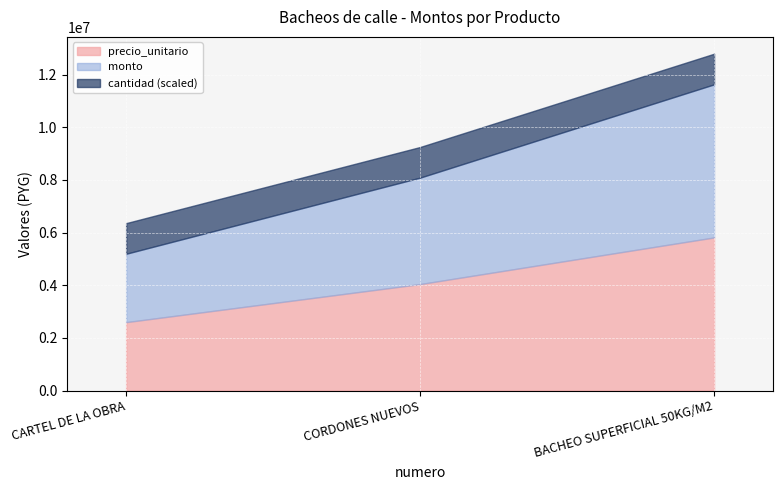

Count the number of categories in the chart.

3